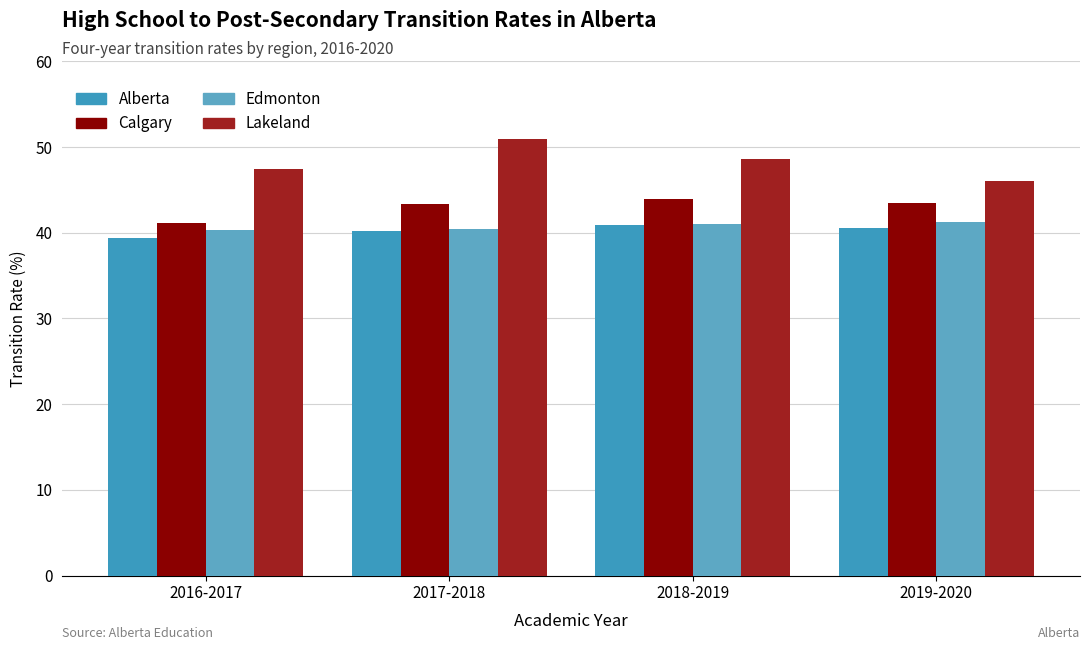

Reading left to right, what are all the values shown in this chart?

Alberta: 2016-2017=39.4	2017-2018=40.2	2018-2019=40.9	2019-2020=40.5
Calgary: 2016-2017=41.1	2017-2018=43.3	2018-2019=43.9	2019-2020=43.5
Edmonton: 2016-2017=40.3	2017-2018=40.4	2018-2019=41.0	2019-2020=41.3
Lakeland: 2016-2017=47.5	2017-2018=50.9	2018-2019=48.6	2019-2020=46.0